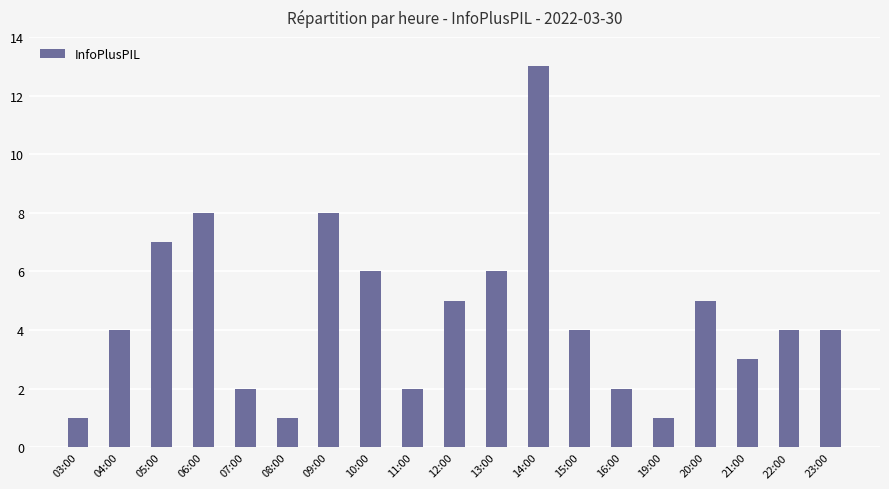

Approximately how many times larger is the value at 16:00 compared to 04:00?

0.5